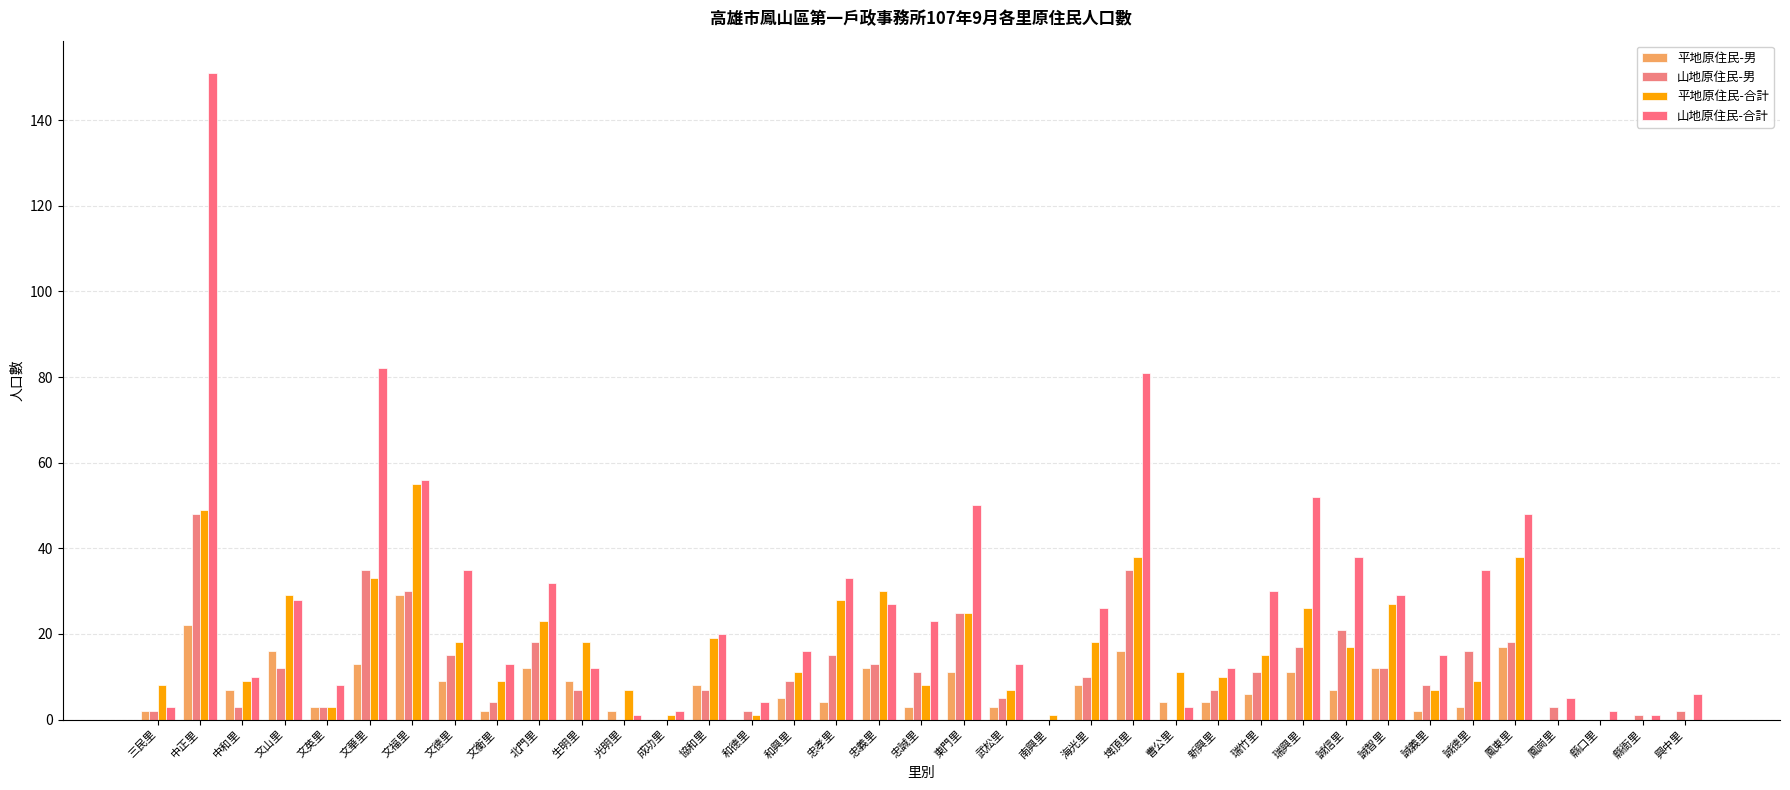

What position from the right is 成功里?

25